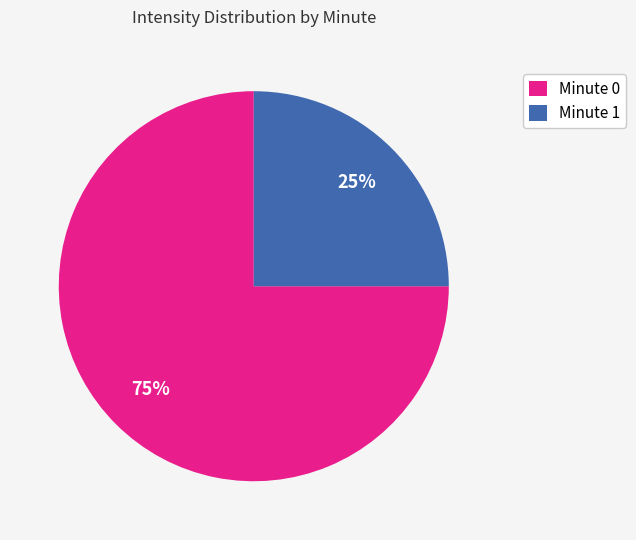

Combined, do Minute 1 and Minute 0 account for over 50%?

Yes